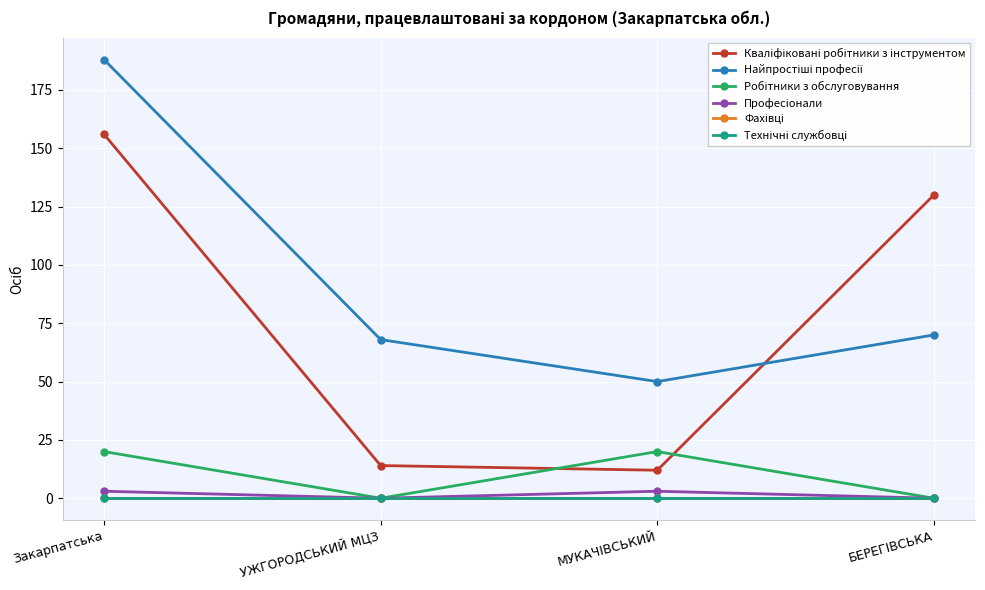

Is this an area chart (filled region under the line)?

No